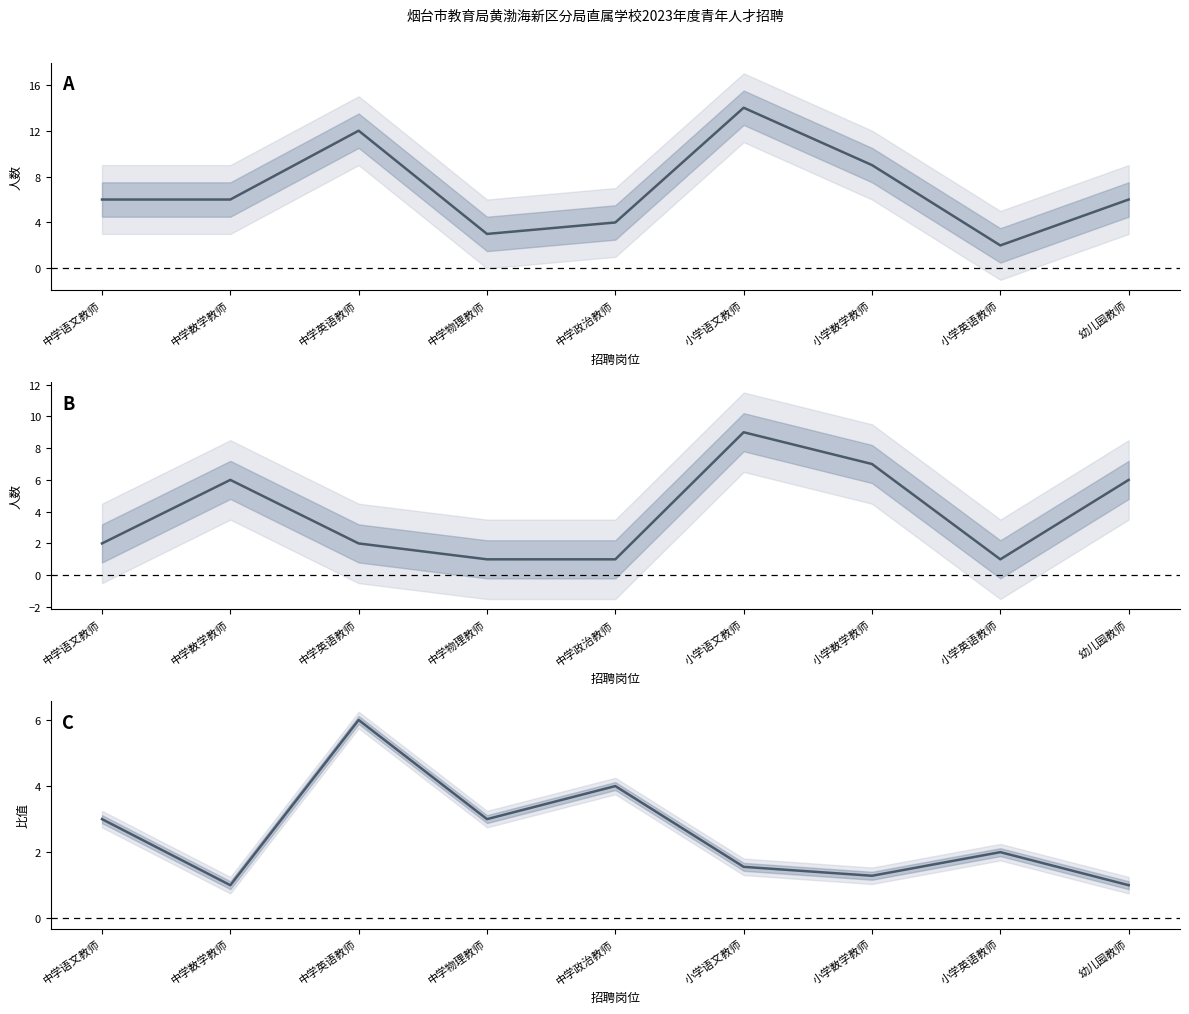

Is the value of 网上报名人数 at 中学英语教师 greater than the value of 报名/计划比值 at 中学数学教师?

Yes